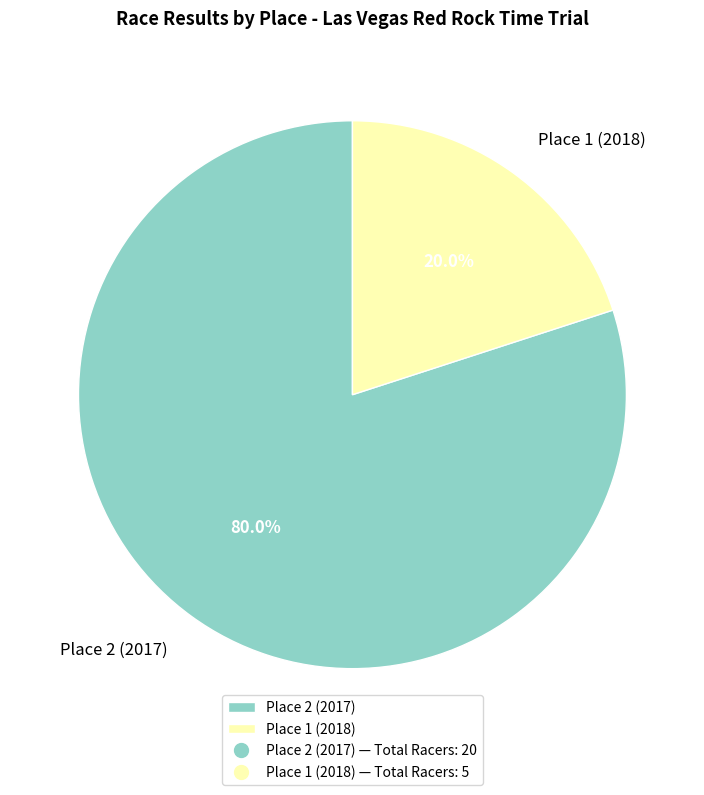

Which category has the smallest portion of the pie?

Place 1 (2018)